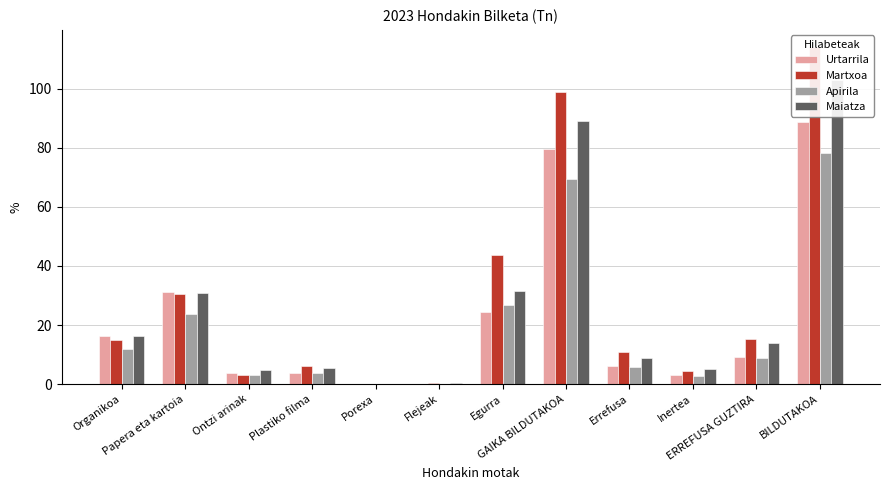

What is the difference between the highest and lowest values at Ontzi arinak?

1.7